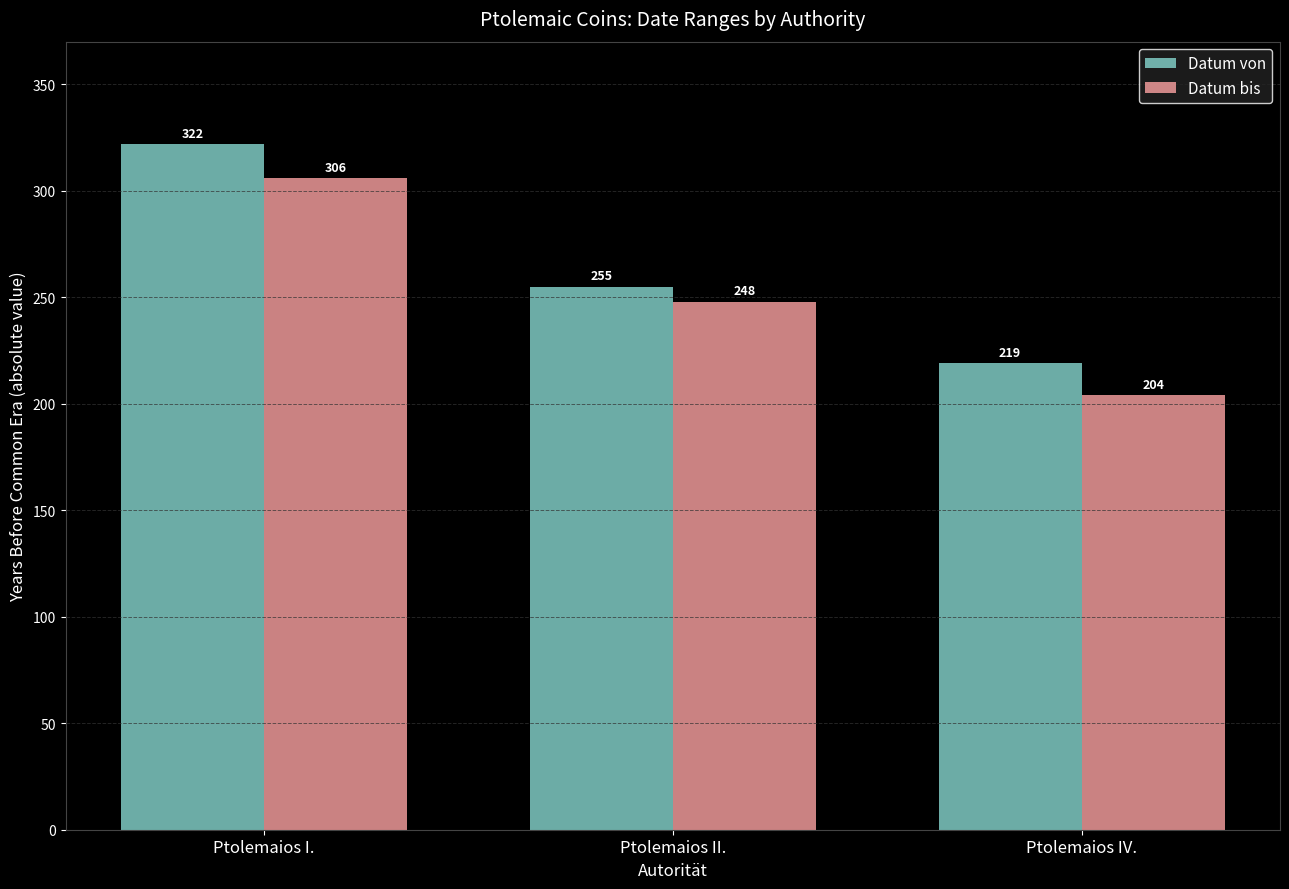

What is the difference between the highest and lowest values at Ptolemaios I.?

16